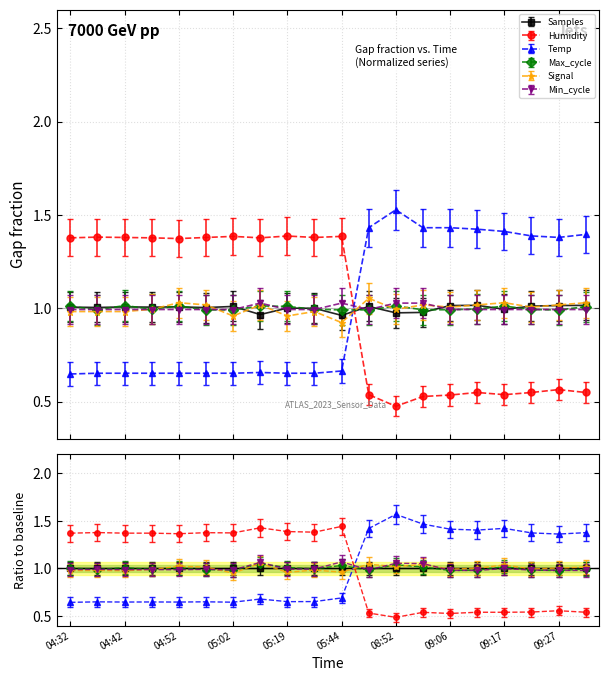

Which series has the largest range (max minus min)?

Humidity